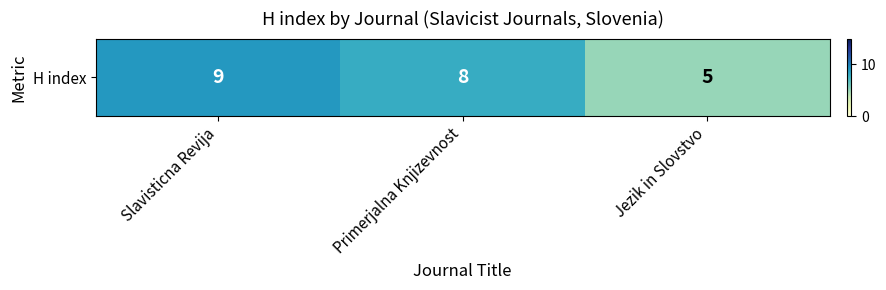

List the labels in order of value, largest first.

Slavisticna Revija, Primerjalna Knjizevnost, Jezik in Slovstvo